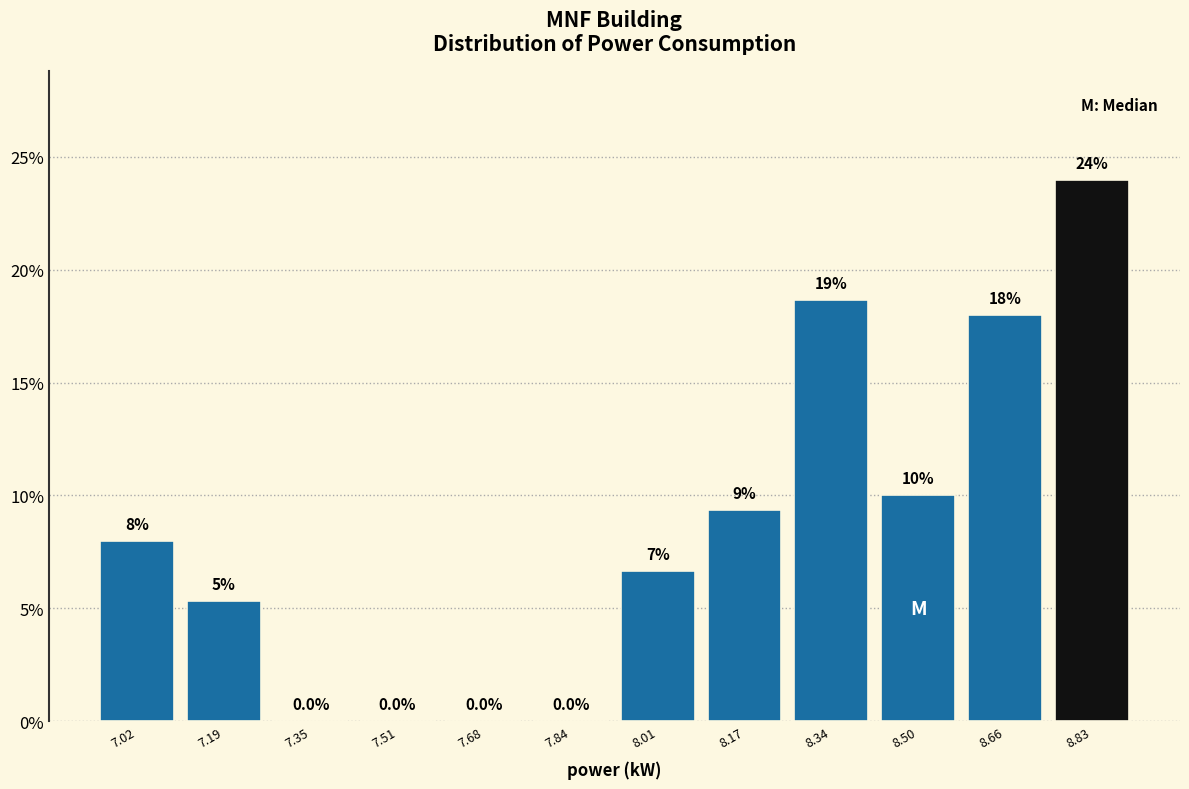

Which range on the x-axis has the tallest bar?

8.74 to 8.92